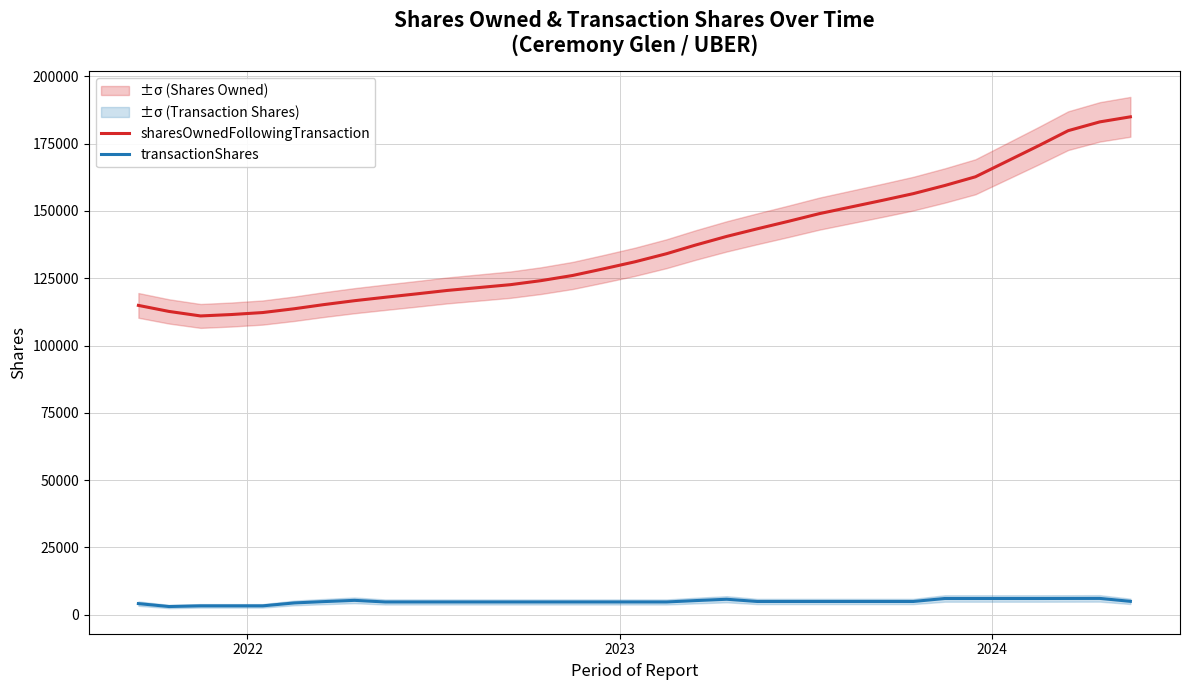

What is the value of the transactionShares point at the 27th from the left?

6019.0